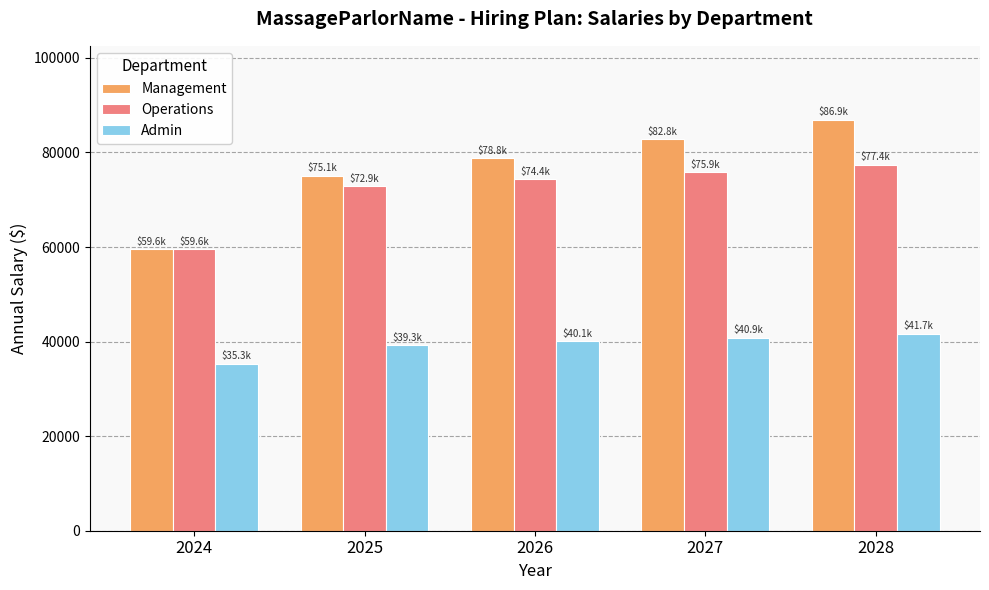

What is the difference between the maximum and minimum values in the Management series?

27325.4